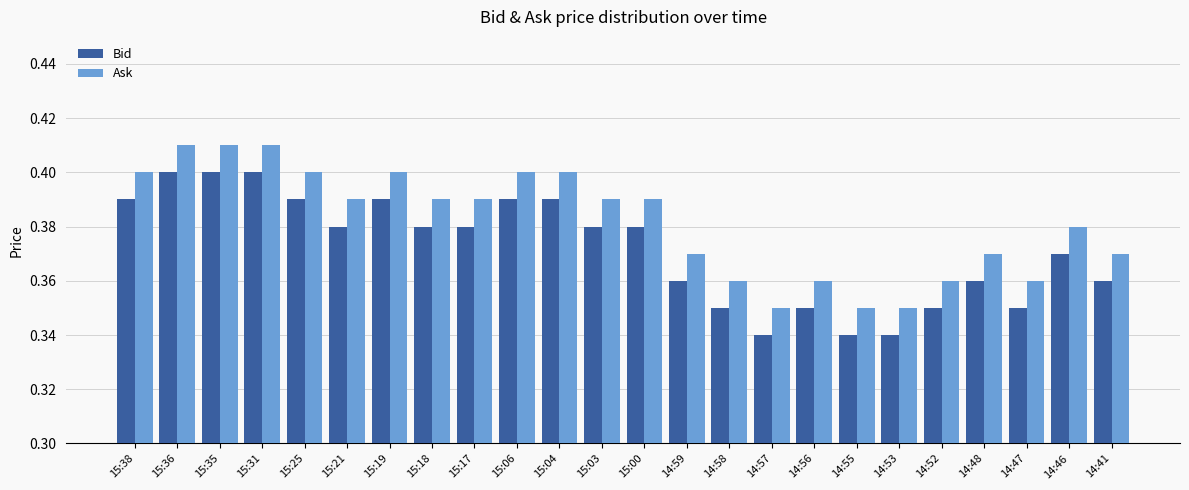

What is the difference between the maximum and minimum values in the Bid series?

0.1